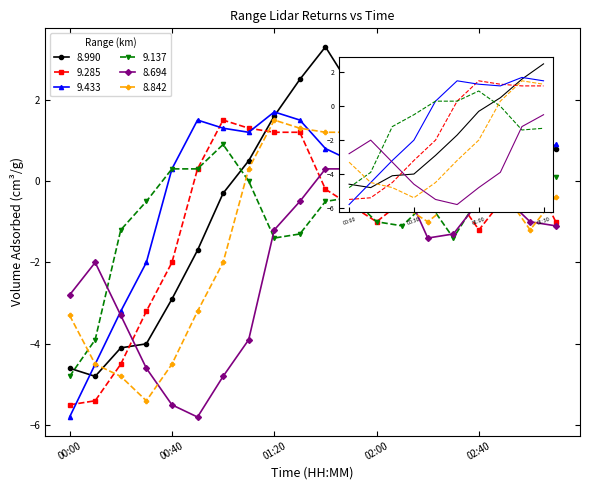

What is the maximum value for 9.433?

1.7